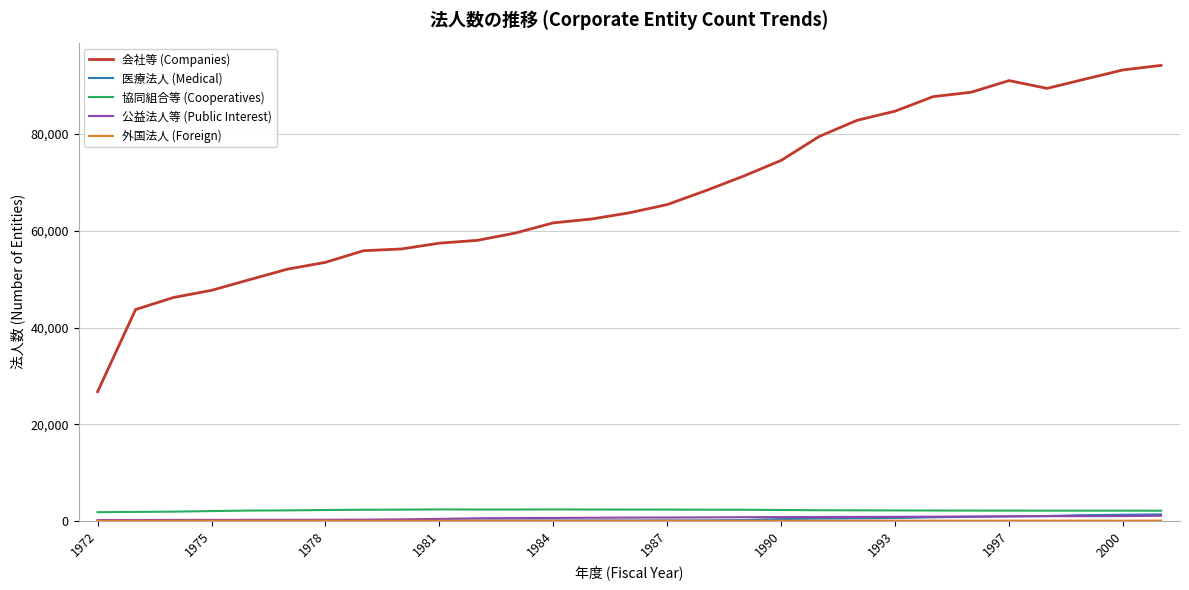

Which series has the largest range (max minus min)?

会社等 (Companies)